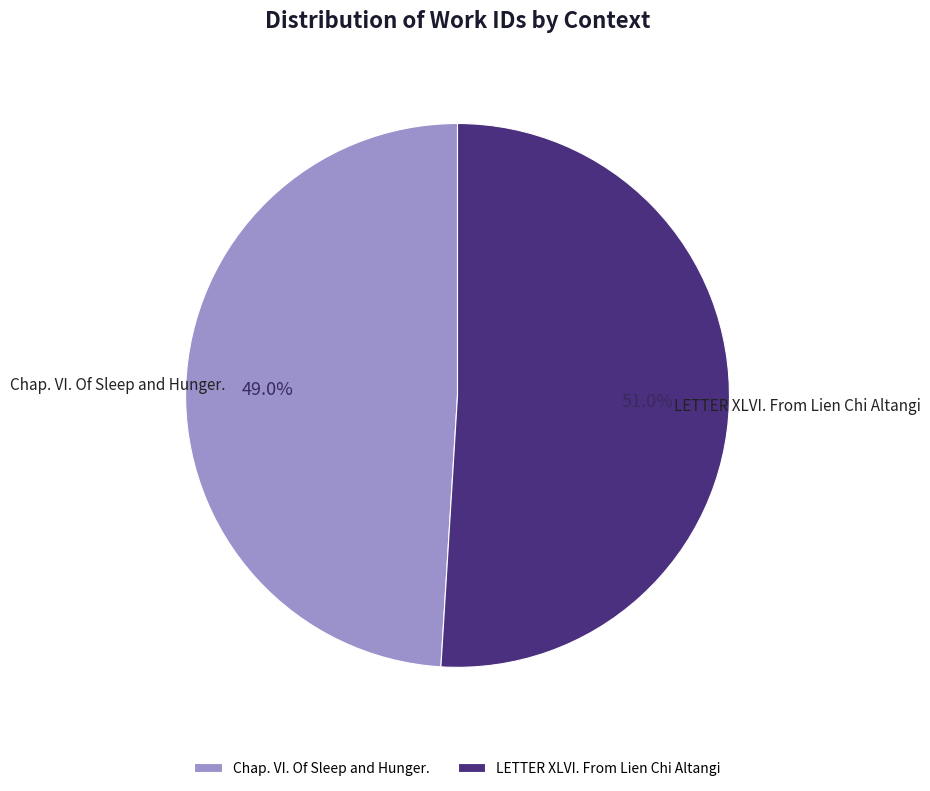

To the nearest percent, what is the difference between the Chap. VI. Of Sleep and Hunger. and LETTER XLVI. From Lien Chi Altangi slice percentages?

2%